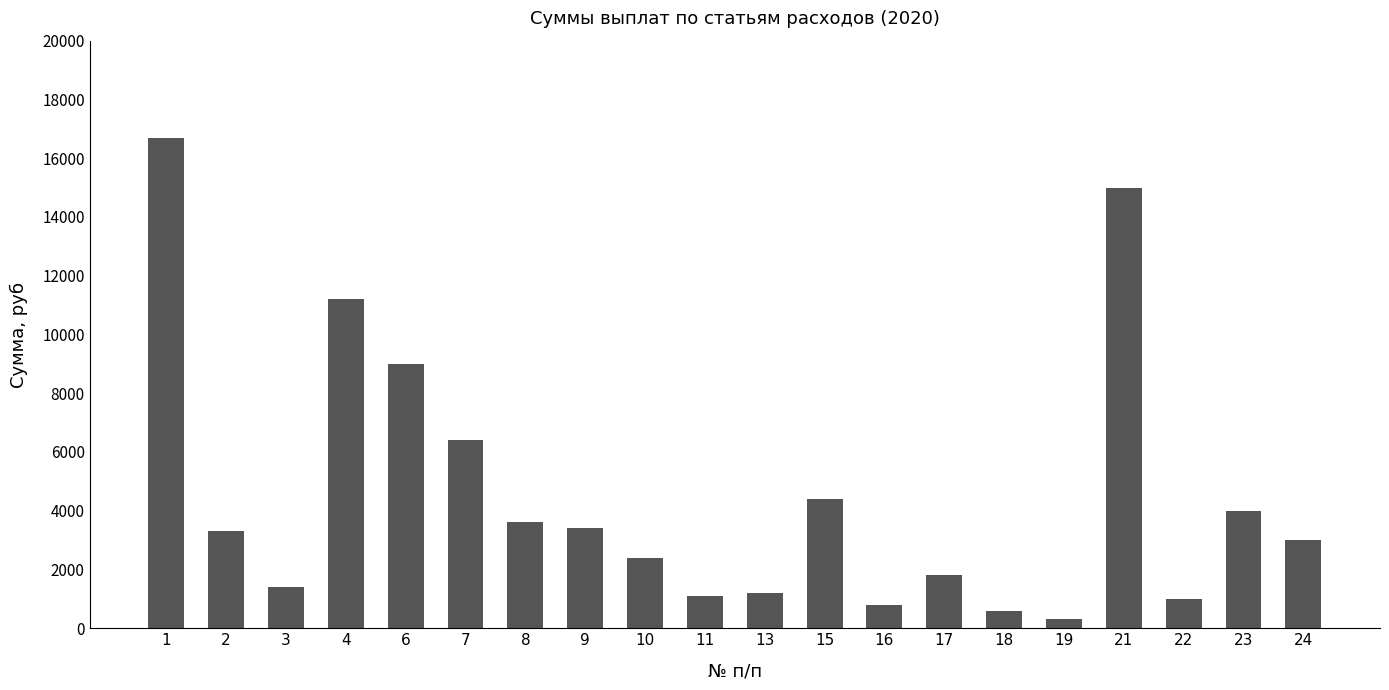

Approximately how many times larger is the value at 10 compared to 3?

1.7